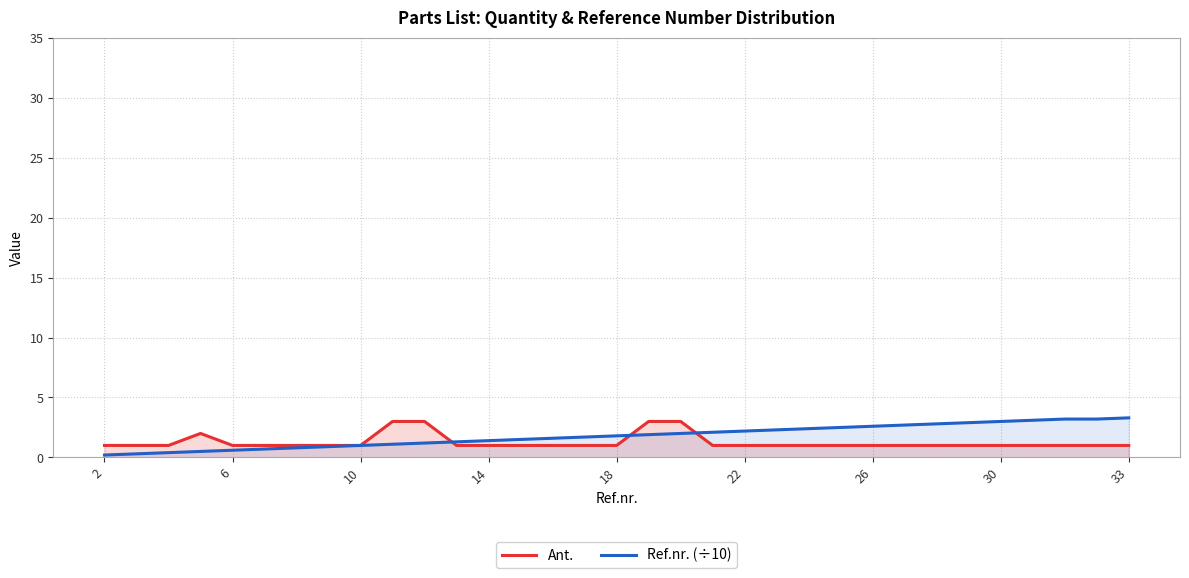

What are all the series names shown in the legend?

Ant., Ref.nr. (÷10)